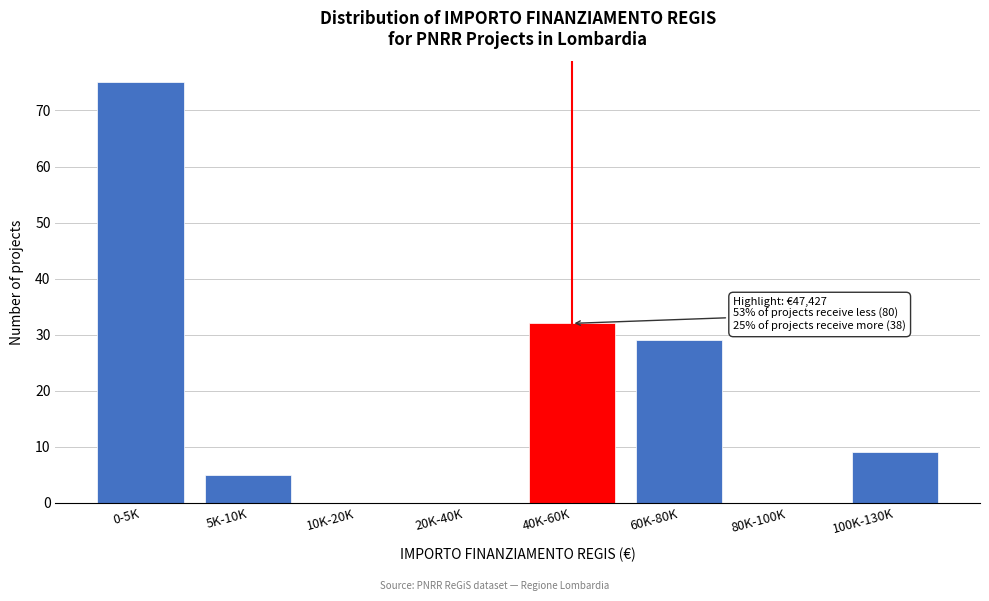

Reading right to left, extract all data points from this chart.

100K-130K=9	80K-100K=0	60K-80K=29	40K-60K=32	20K-40K=0	10K-20K=0	5K-10K=5	0-5K=75